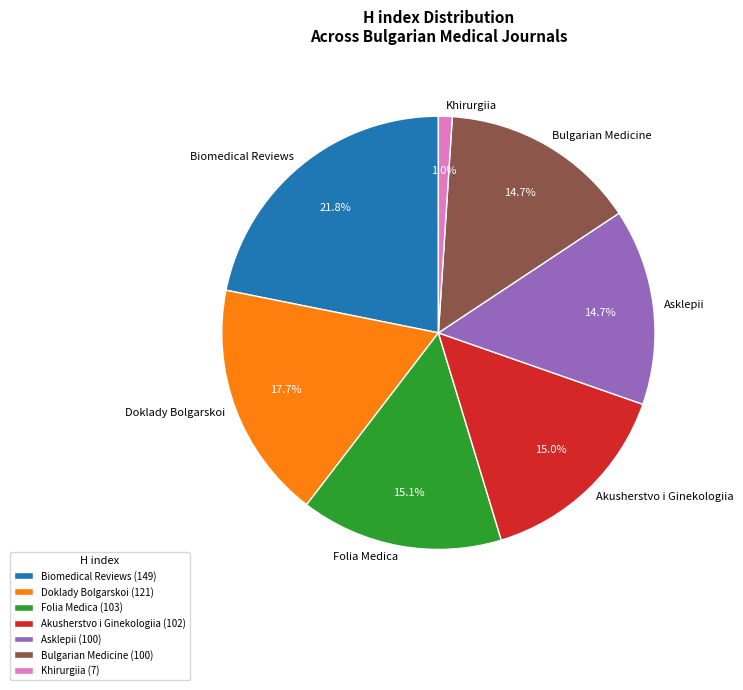

Which has a higher value, Khirurgiia or Doklady Bolgarskoi?

Doklady Bolgarskoi